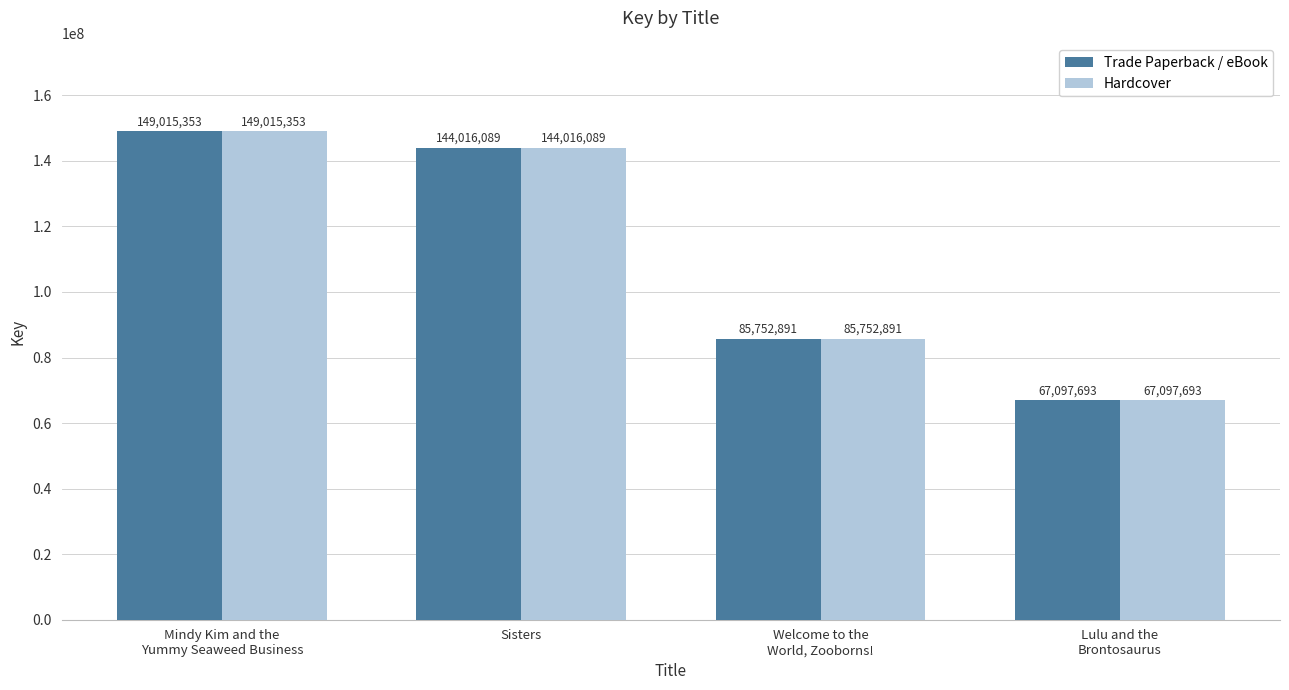

Where does the Trade Paperback / eBook series first go above 144016089?

Mindy Kim and the
Yummy Seaweed Business